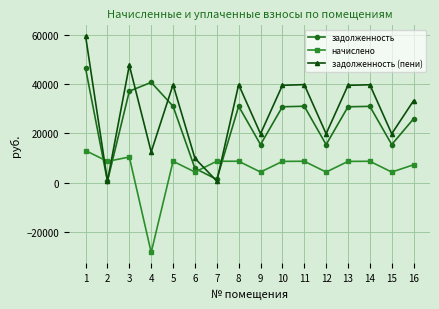

The value of задолженность (пени) at 6 is 9946.5. True or false?

True